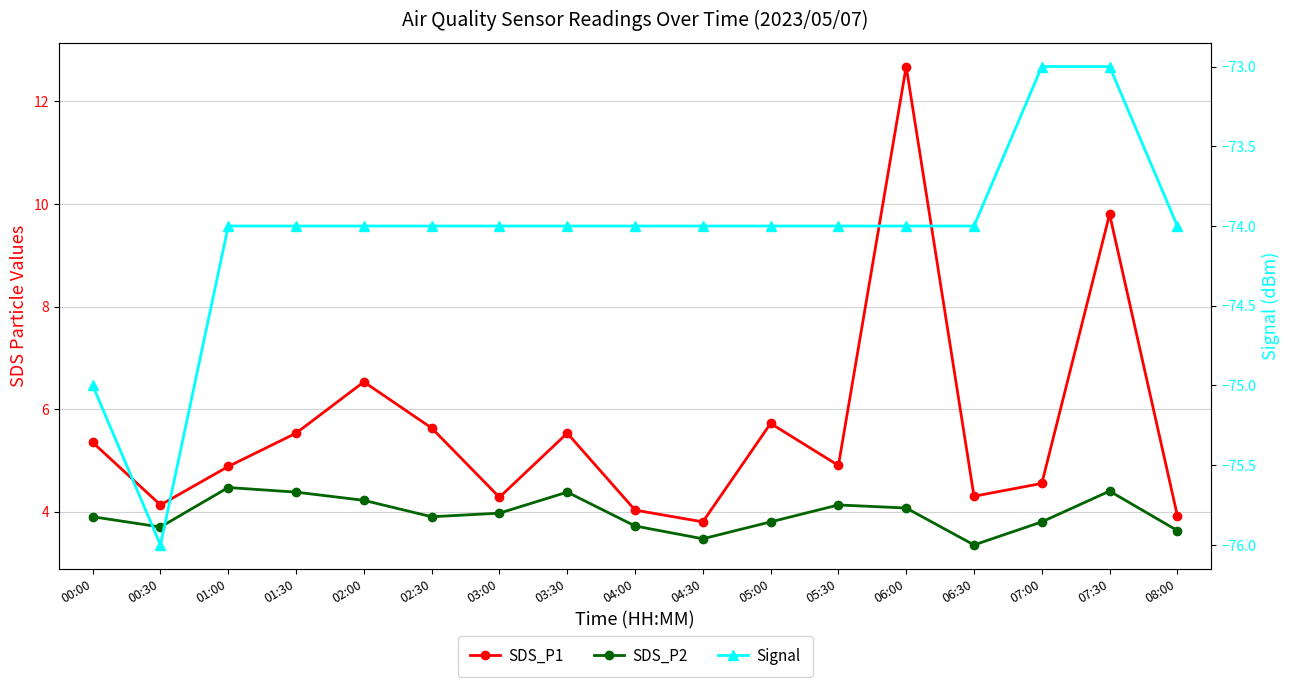

In SDS_P2, how many points are higher than both neighbors (excluding endpoints)?

4